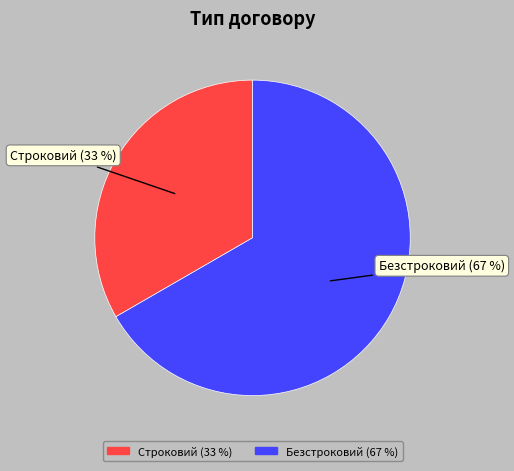

How many slices are in this pie chart?

2